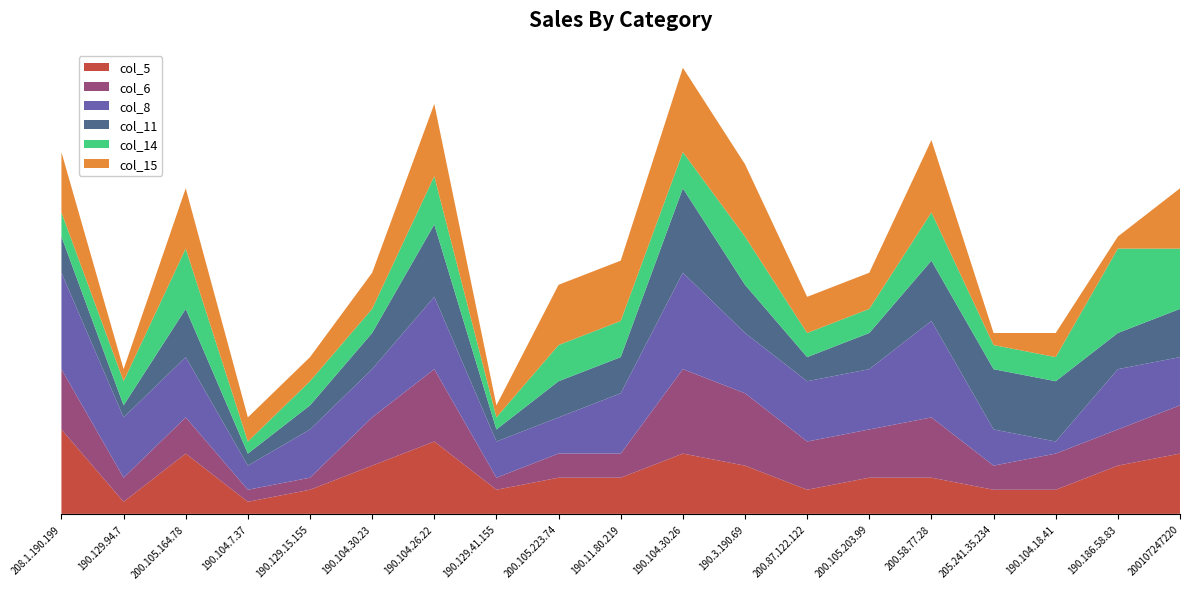

Reading left to right, list all the values displayed in this chart.

col_5: 7	1	5	1	2	4	6	2	3	3	5	4	2	3	3	2	2	4	5
col_6: 5	2	3	1	1	4	6	1	2	2	7	6	4	4	5	2	3	3	4
col_8: 8	5	5	2	4	4	6	3	3	5	8	5	5	5	8	3	1	5	4
col_11: 3	1	4	1	2	3	6	1	3	3	7	4	2	3	5	5	5	3	4
col_14: 2	2	5	1	2	2	4	1	3	3	3	4	2	2	4	2	2	7	5
col_15: 5	1	5	2	2	3	6	1	5	5	7	6	3	3	6	1	2	1	5